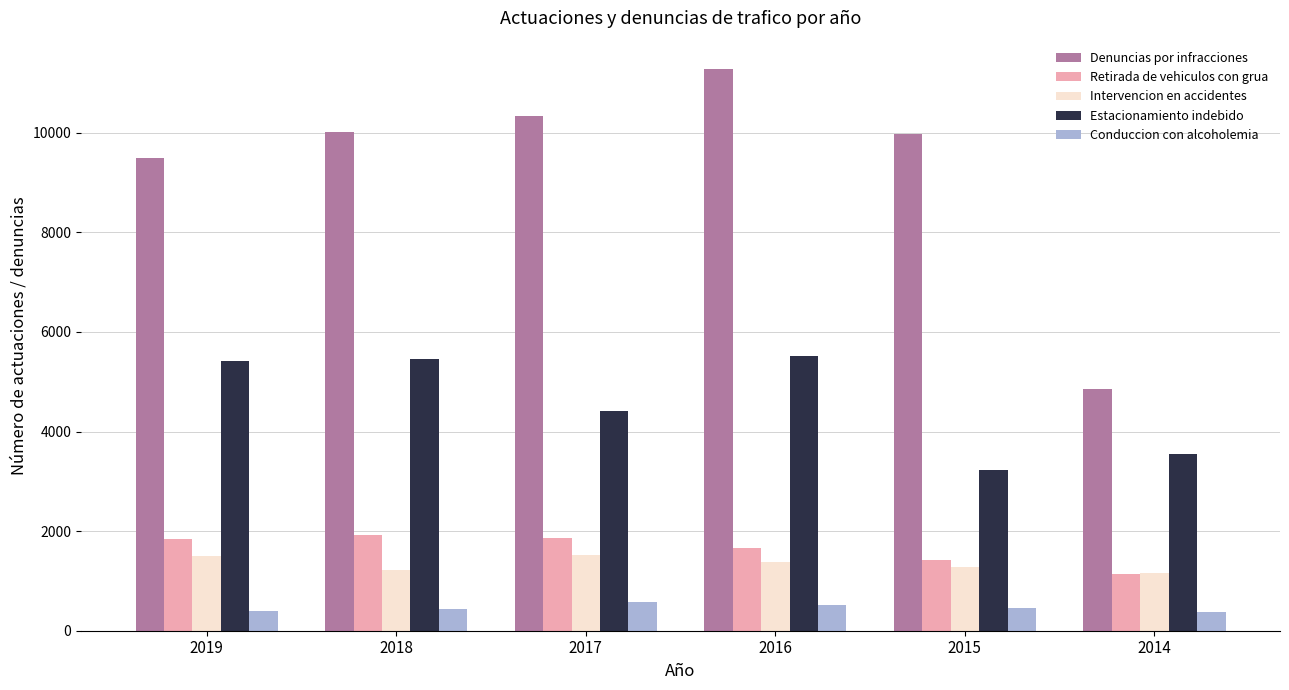

What is the lowest value of the Estacionamiento indebido series?

3230